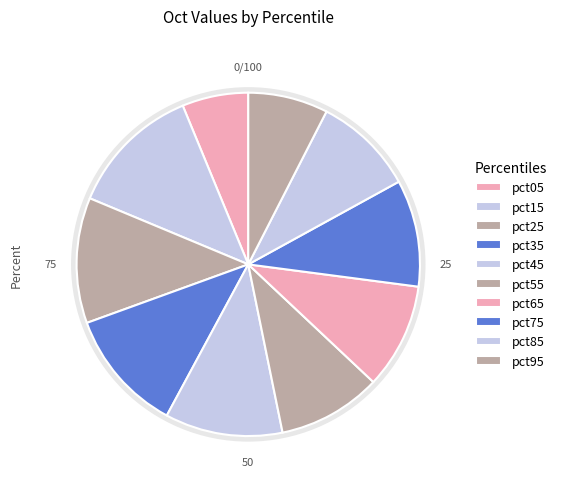

Is there any slice that represents more than half of the pie?

No